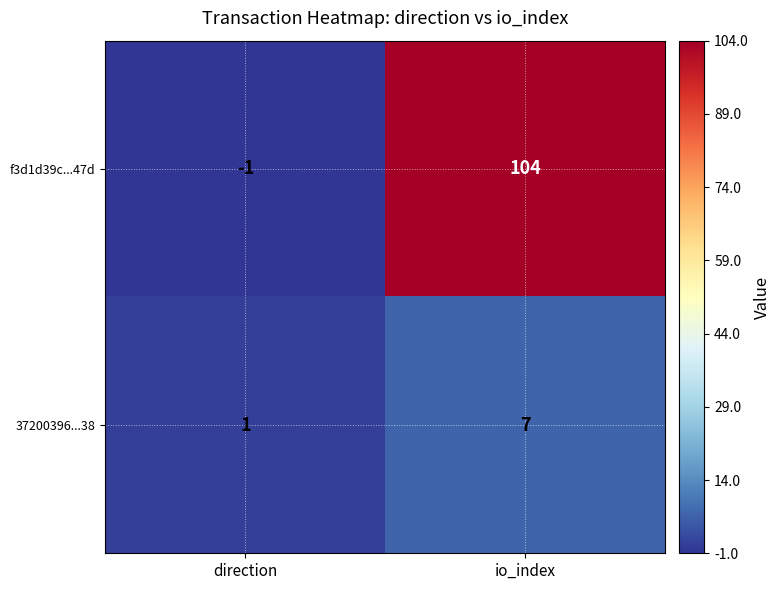

Reading right to left, extract all data points from this chart.

f3d1d39c...47d: 104	-1
37200396...38: 7	1